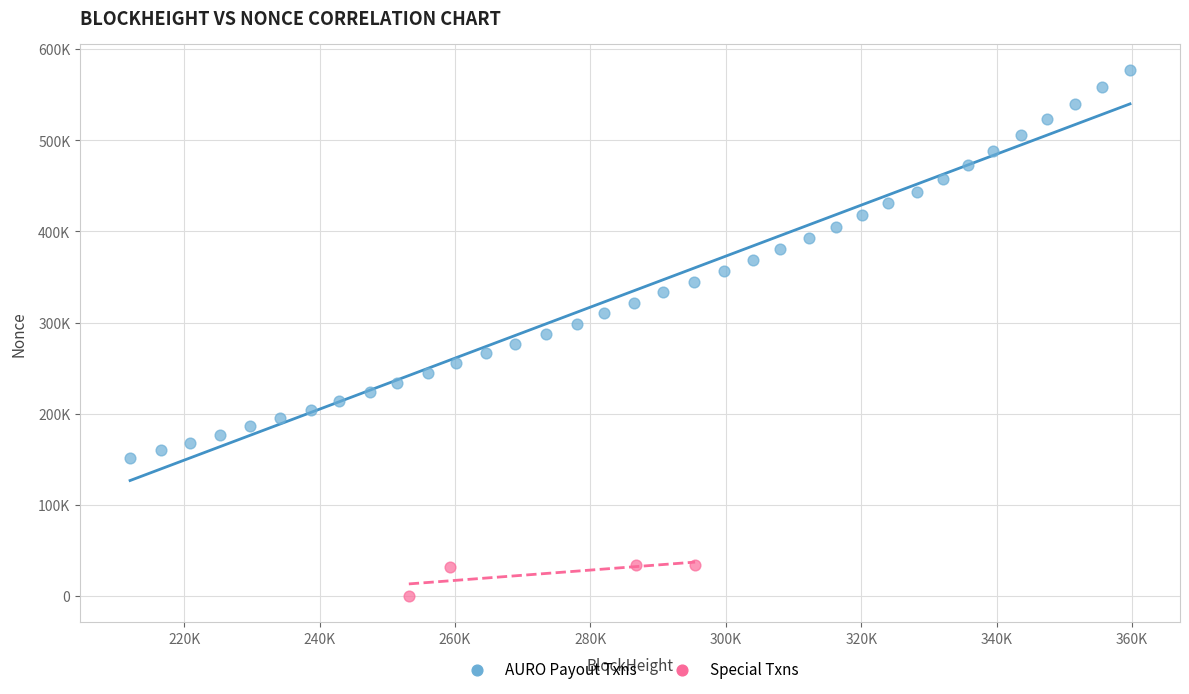

What are all the series names shown in the legend?

AURO Payout Txns, Special Txns